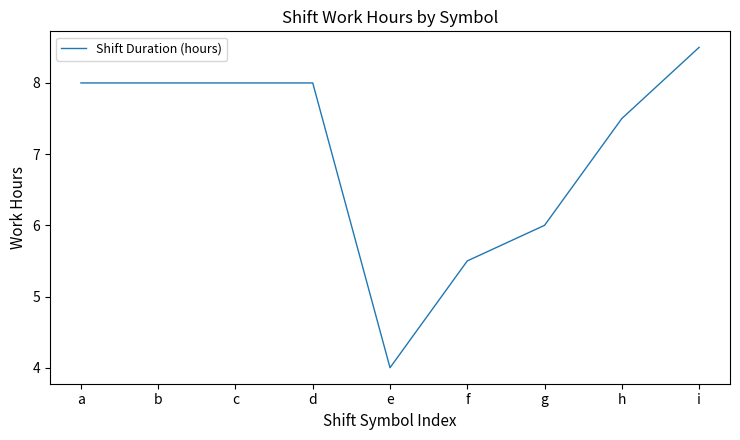

What is the minimum value shown in the chart?

4.0